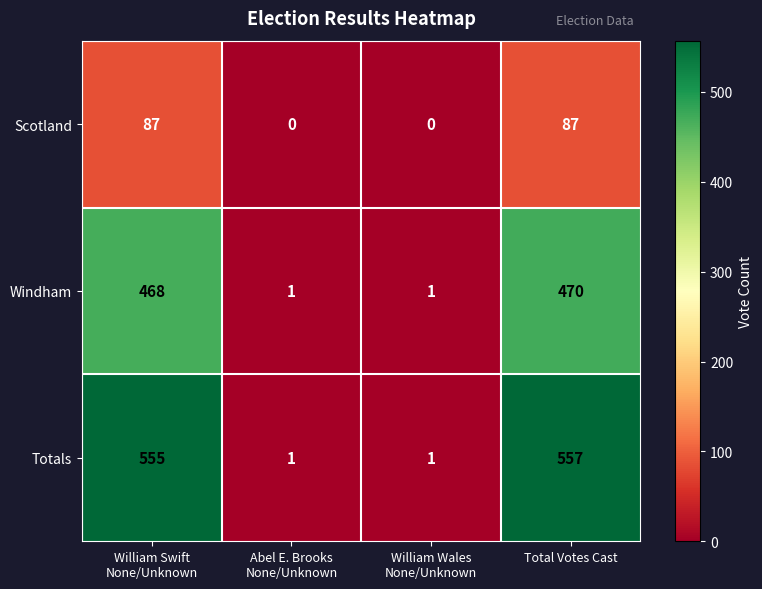

Rank the series by their average value, from lowest to highest.

Scotland, Windham, Totals